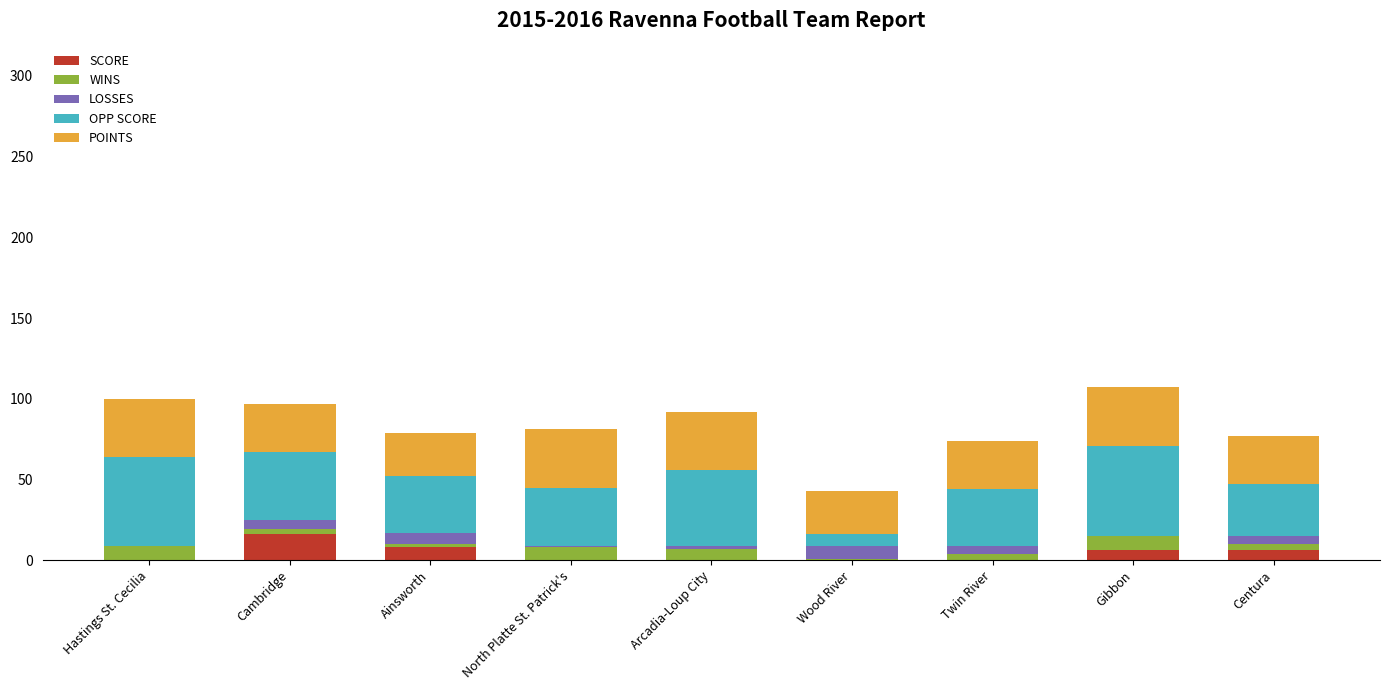

The LOSSES series shows 1 at North Platte St. Patrick's. True or false?

True